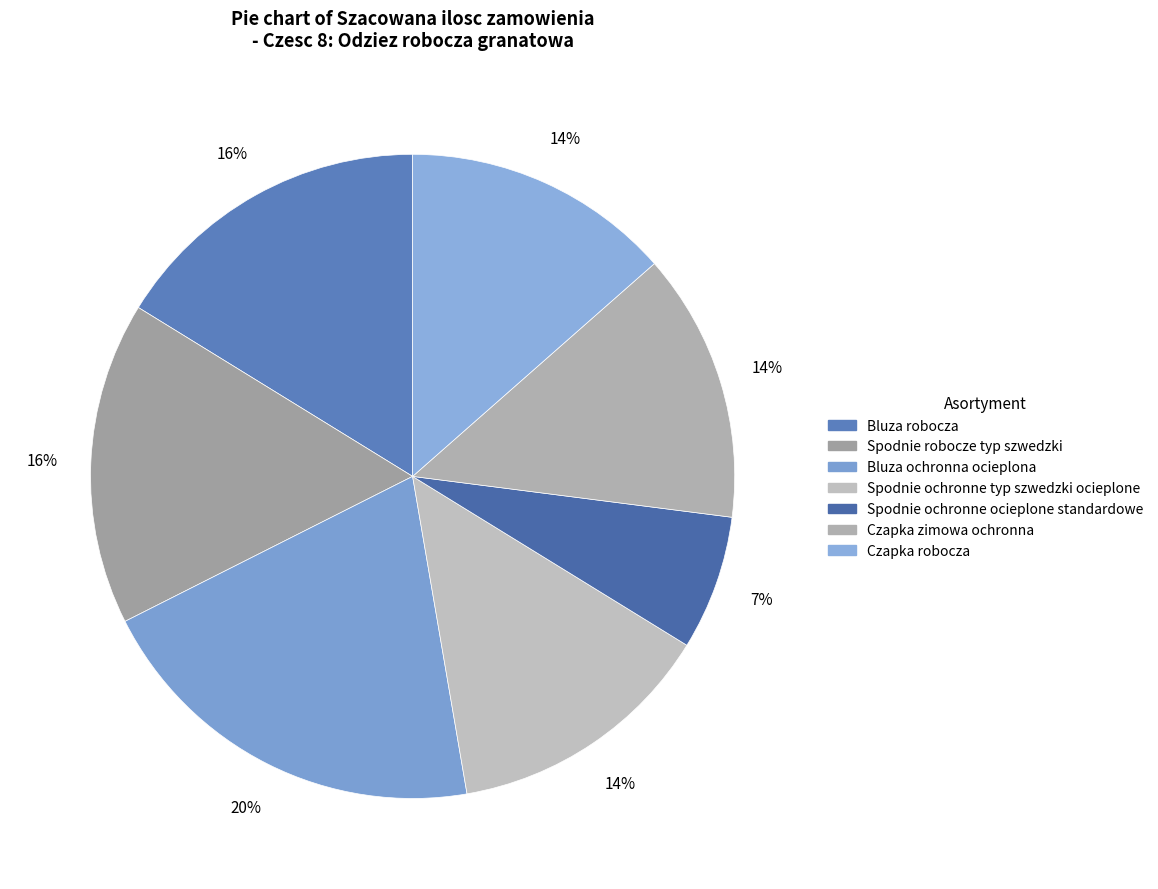

To the nearest percent, what is the difference between the largest and smallest slice percentages?

14%